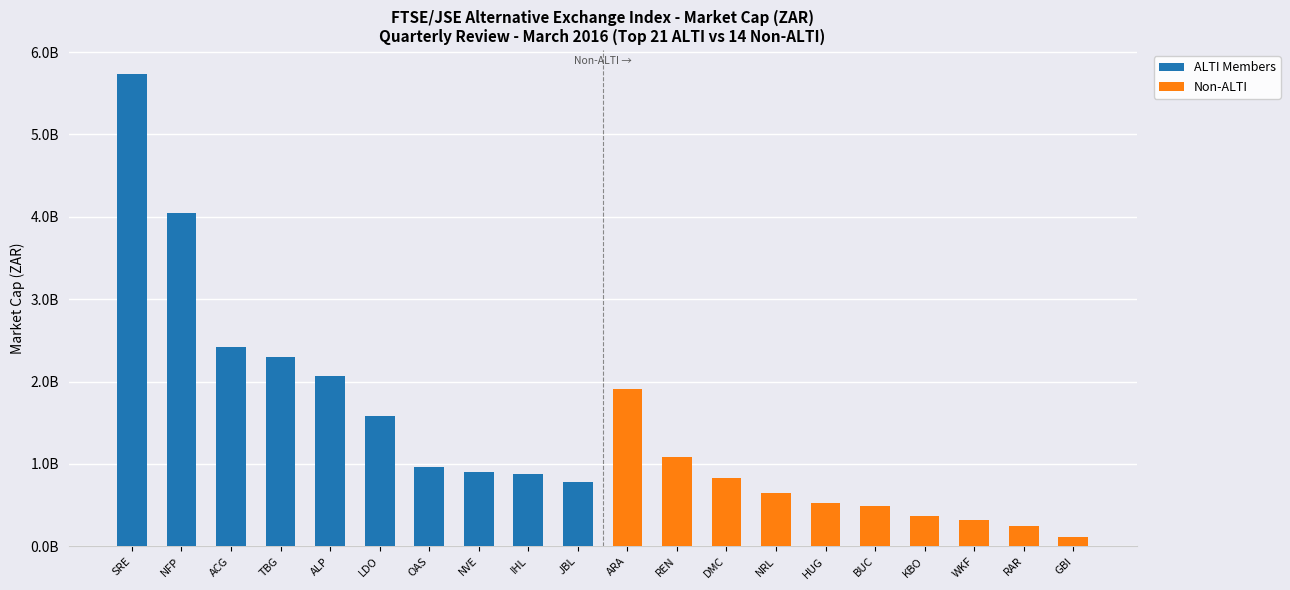

How many series are shown in this chart?

2